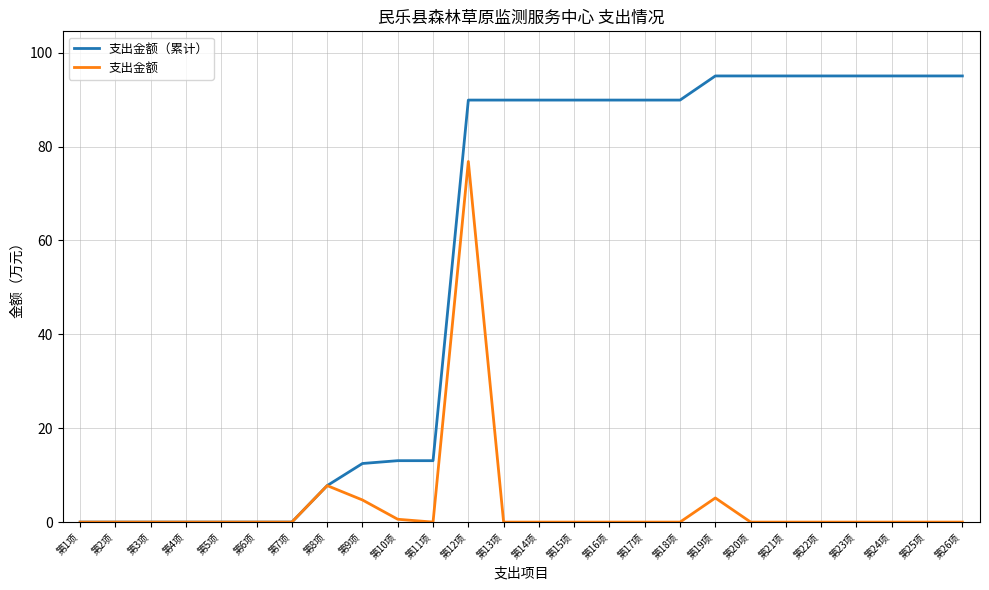

What is the total value across all series at 第21项?

95.0